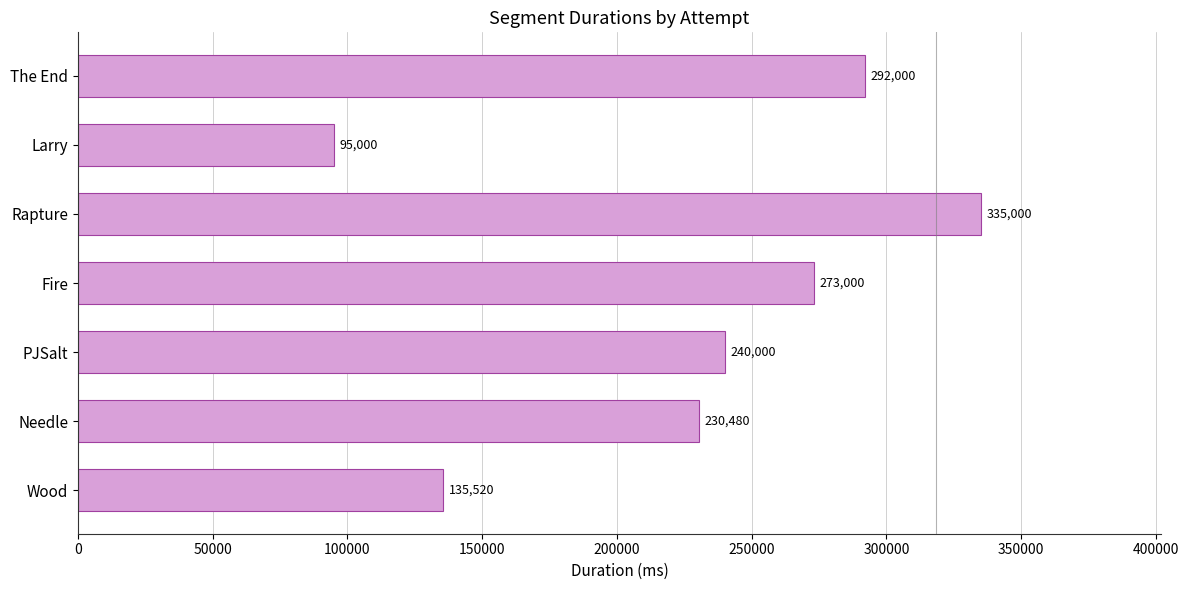

List the labels in order of value, largest first.

Rapture, The End, Fire, PJSalt, Needle, Wood, Larry